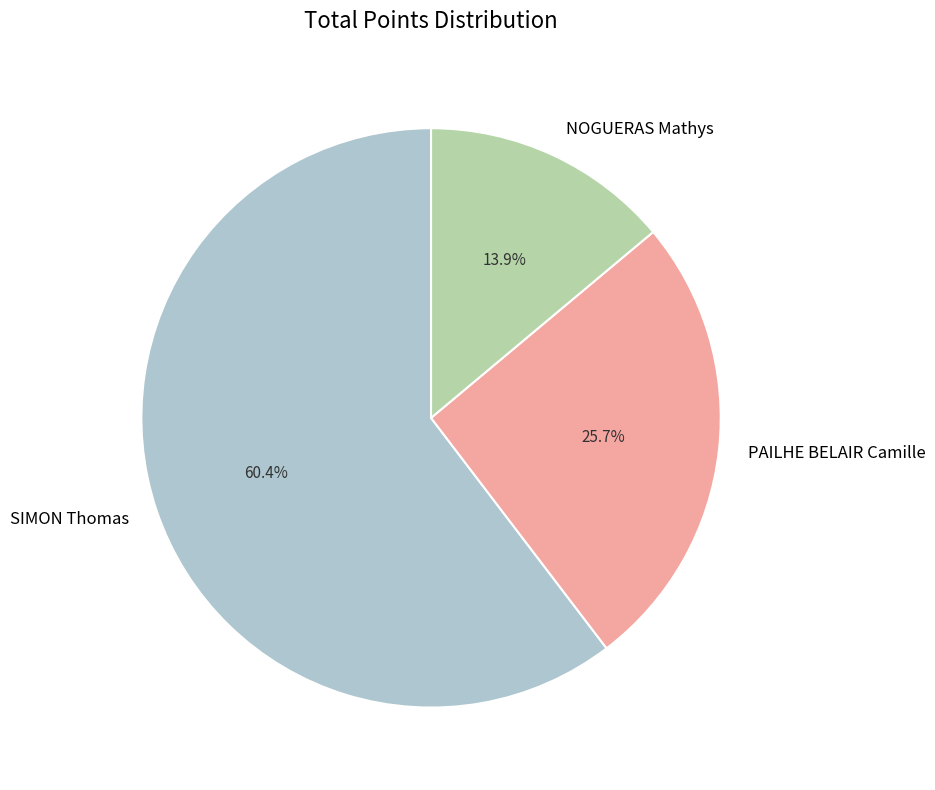

How many slices are in this pie chart?

3